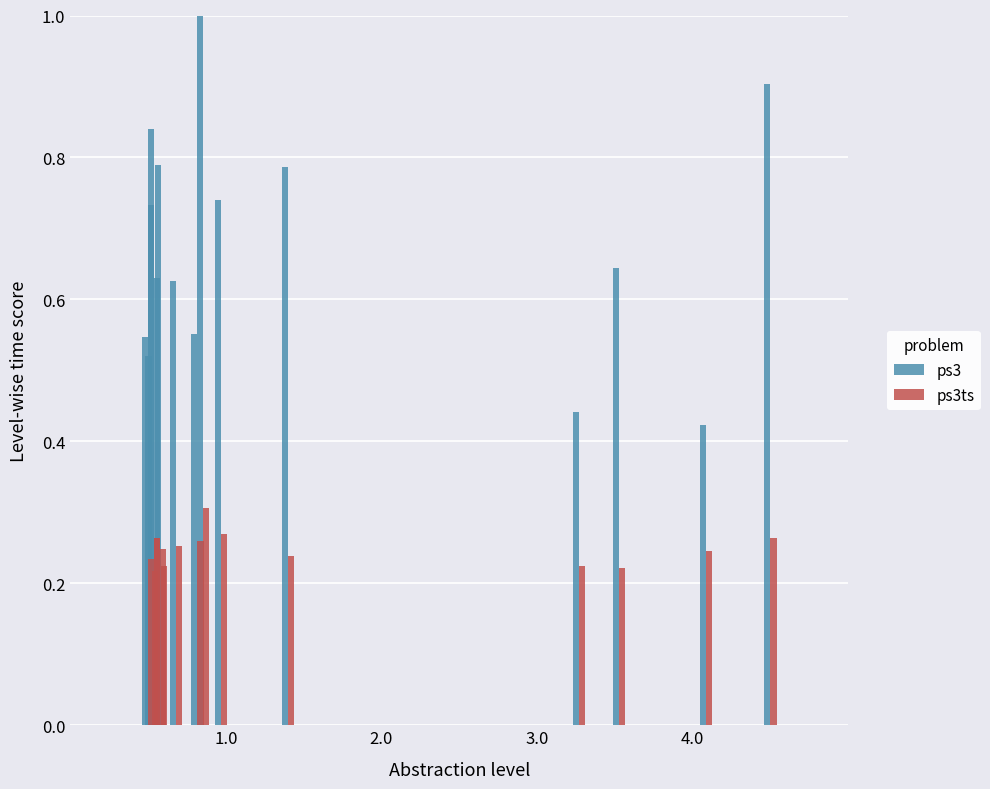

What is the value of the ps3 bar at the 15th from the left?

0.9